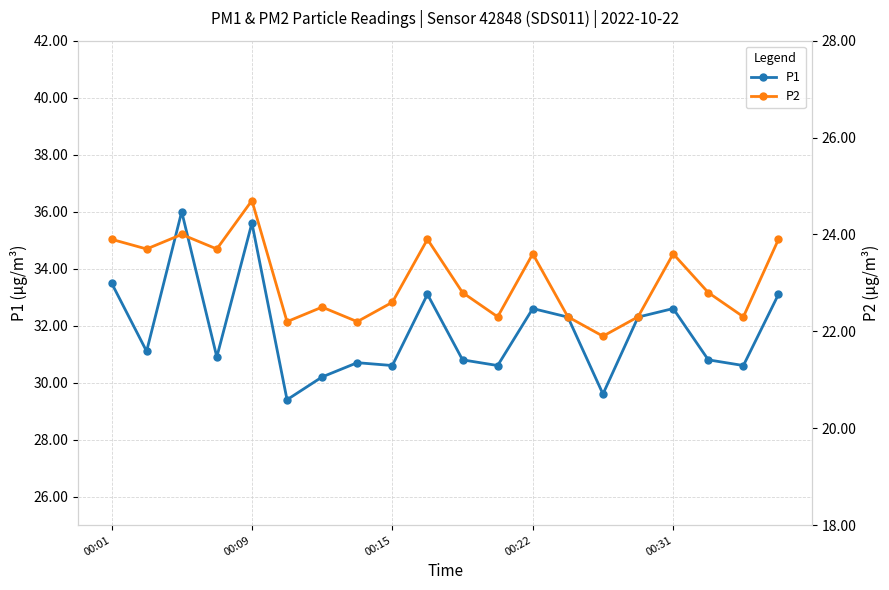

The P1 series shows 8.0 at 19. True or false?

False